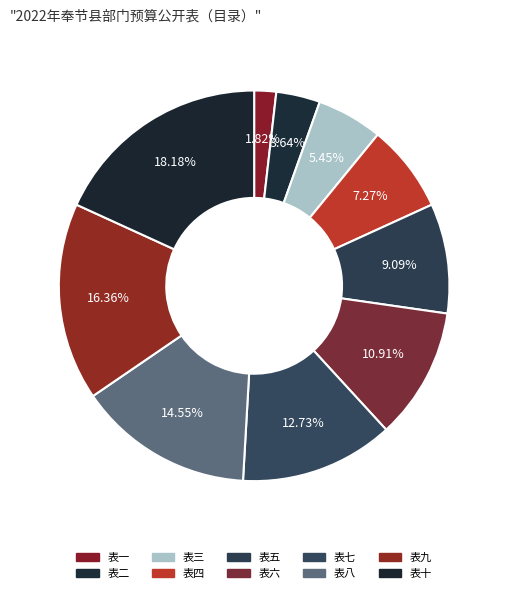

Is it true that 表二 is 16% of the pie?

False